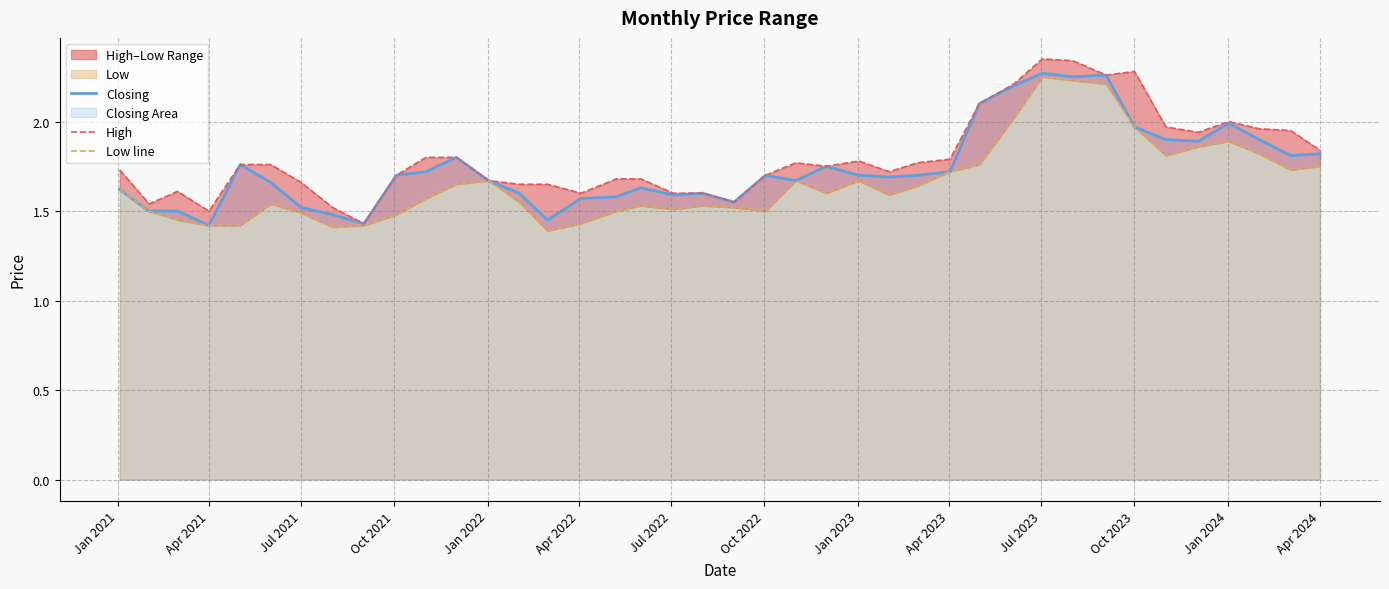

True or false: Closing and Low line cross at least once.

False